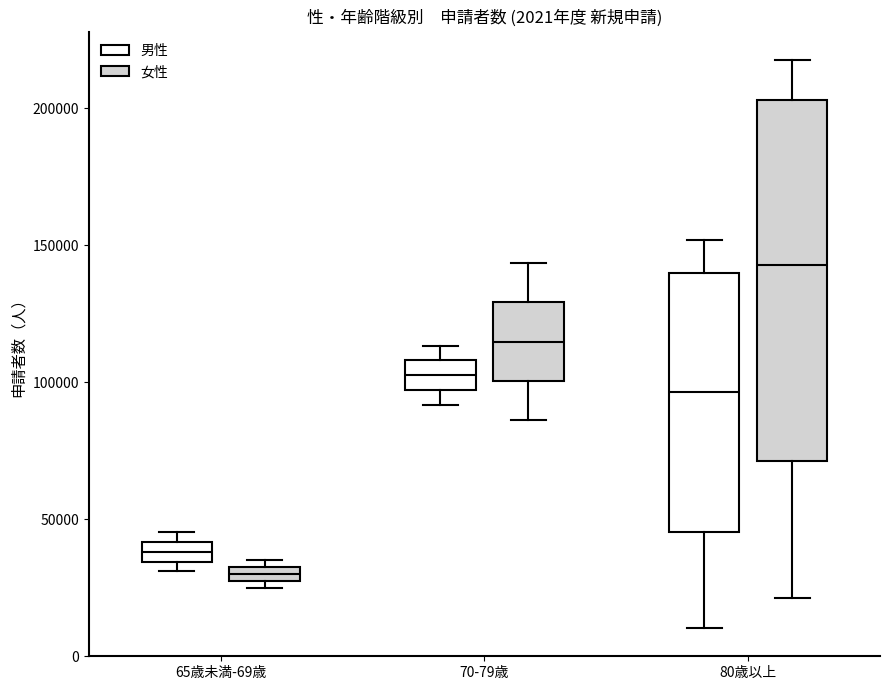

Which box's median line is the lowest?

65歳未満-69歳 (女性)